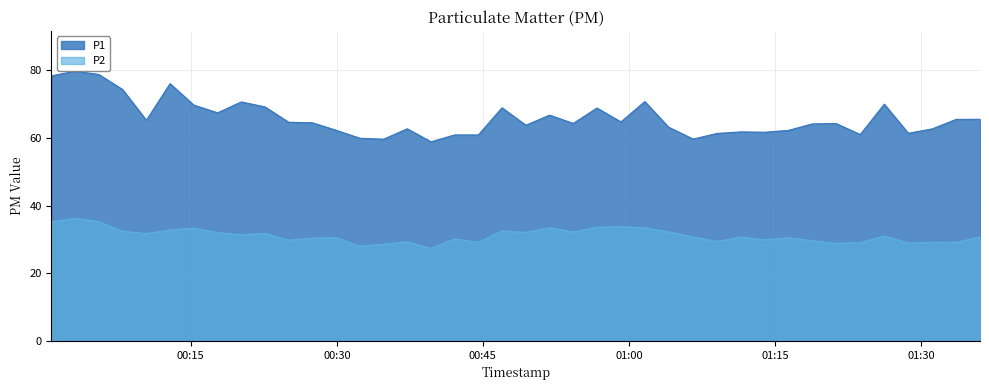

What is the difference between the second highest and minimum values in the P1 series?

19.9